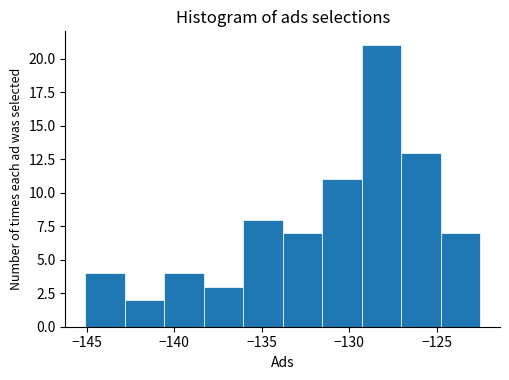

What is the height of the bar covering -127.0 to -125.0 on the x-axis? Neither the bar edges nor the heights are printed on the chart, so give them approximately, as read against the axes.

13